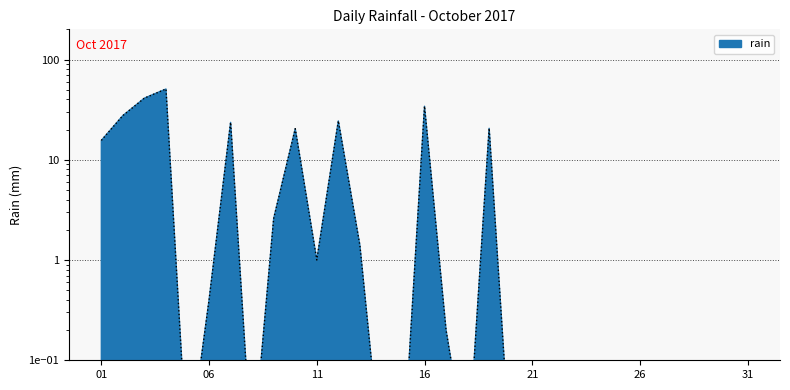

Reading left to right, transcribe all the data shown in this chart.

15.6	27.6	41.2	50.8	0.0	0.4	23.6	0.0	2.6	20.4	1.0	24.4	1.4	0.0	0.0	34.2	0.2	0.0	20.6	0.0	0.0	0.0	0.0	0.0	0.0	0.0	0.0	0.0	0.0	0.0	0.0